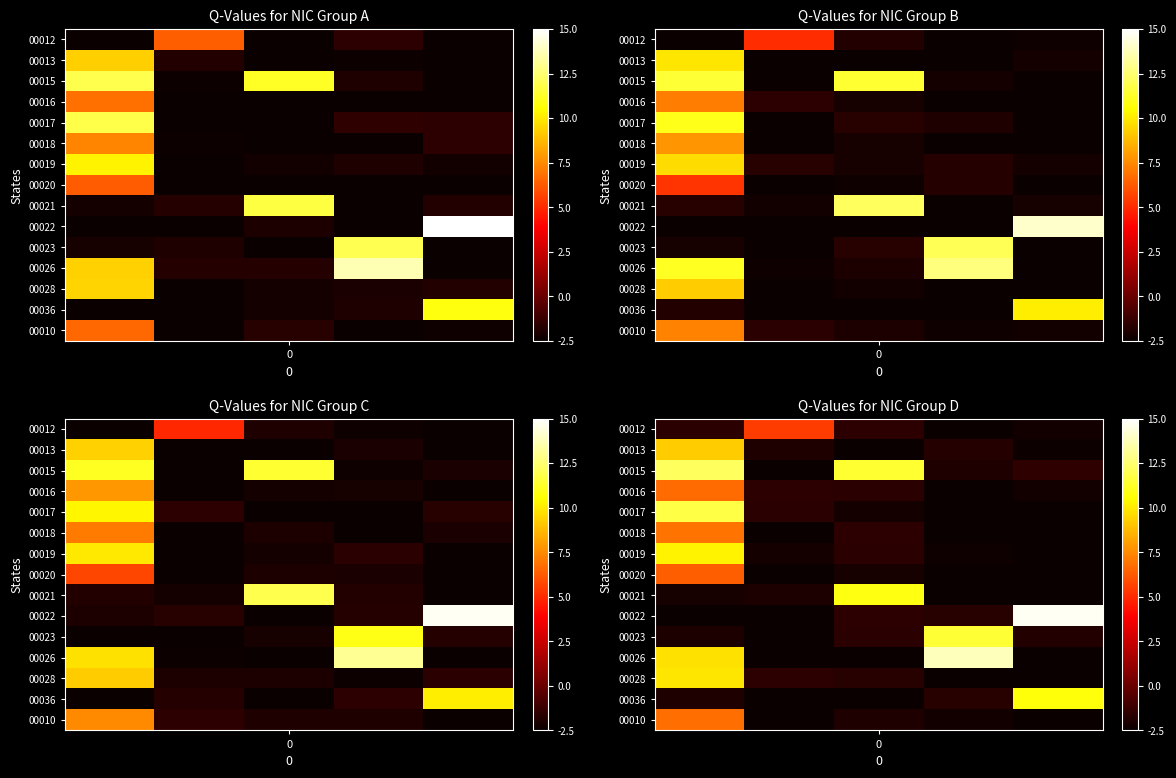

The value of 00010 at 0 is -1.3. True or false?

False